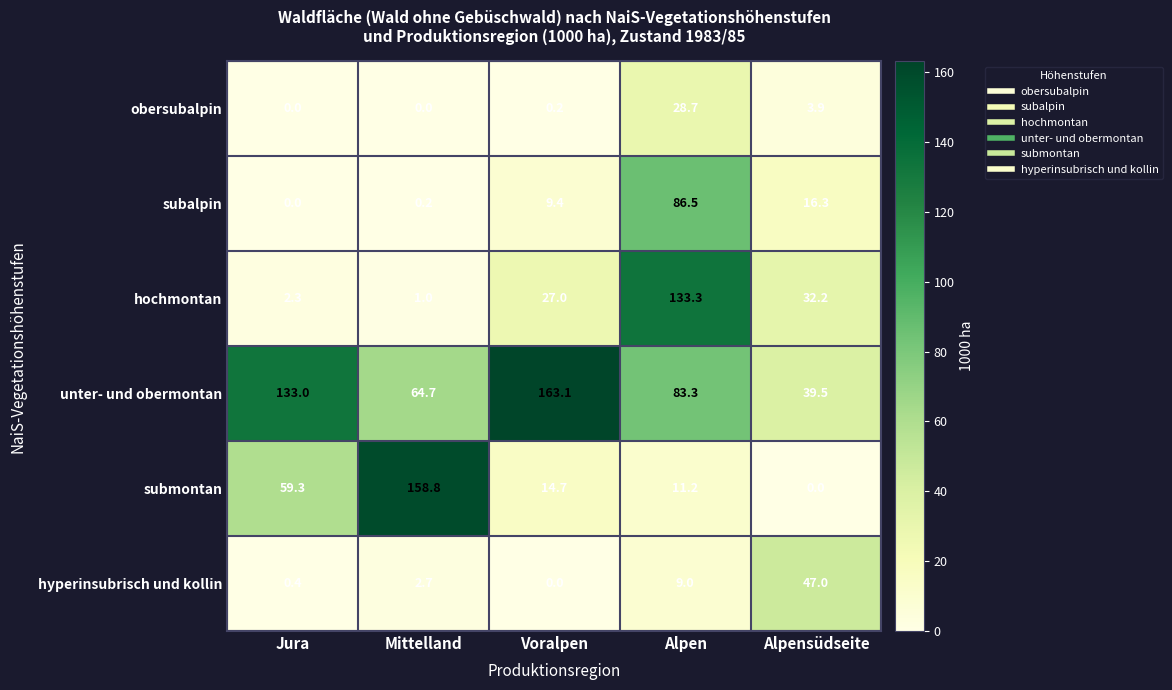

How many data points in unter- und obermontan are less than 83?

2